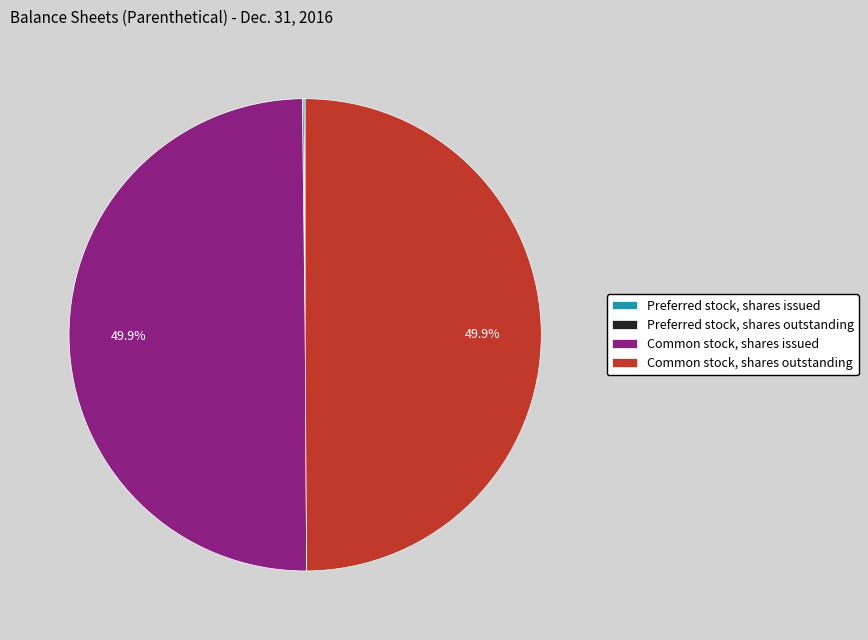

Combined, what portion of the pie is Common stock, shares outstanding and Common stock, shares issued?

99.8%